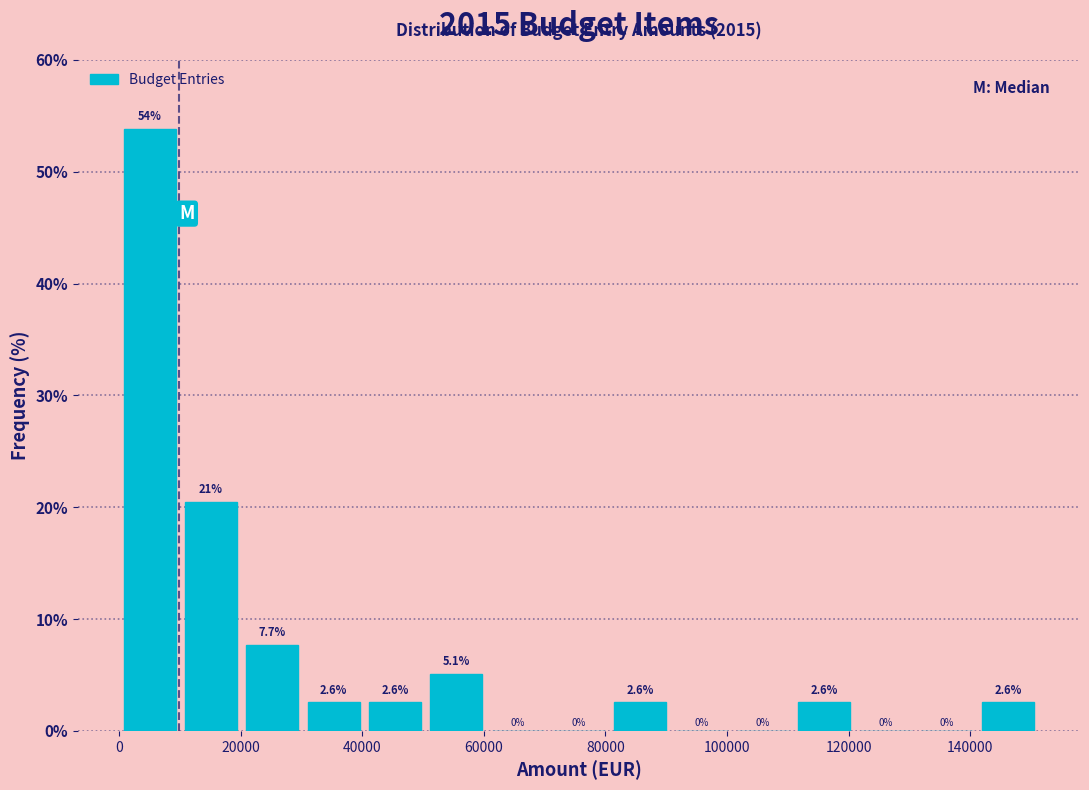

Which range on the x-axis has the tallest bar?

0 to 10000